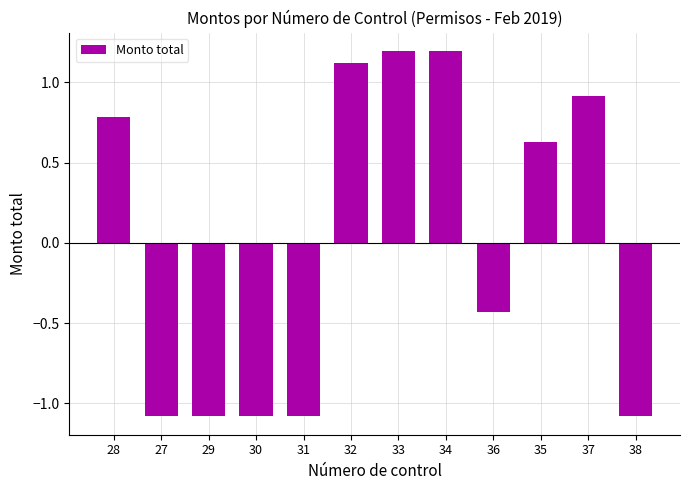

True or false: the data shows 1.2 at 33.

True